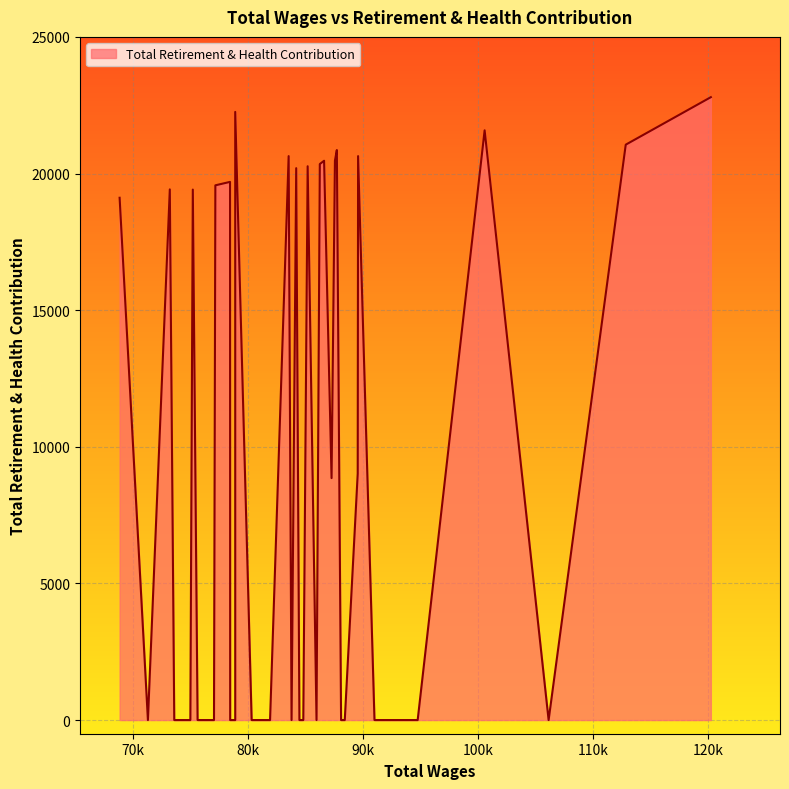

Which category has the lowest value across all series?

106132